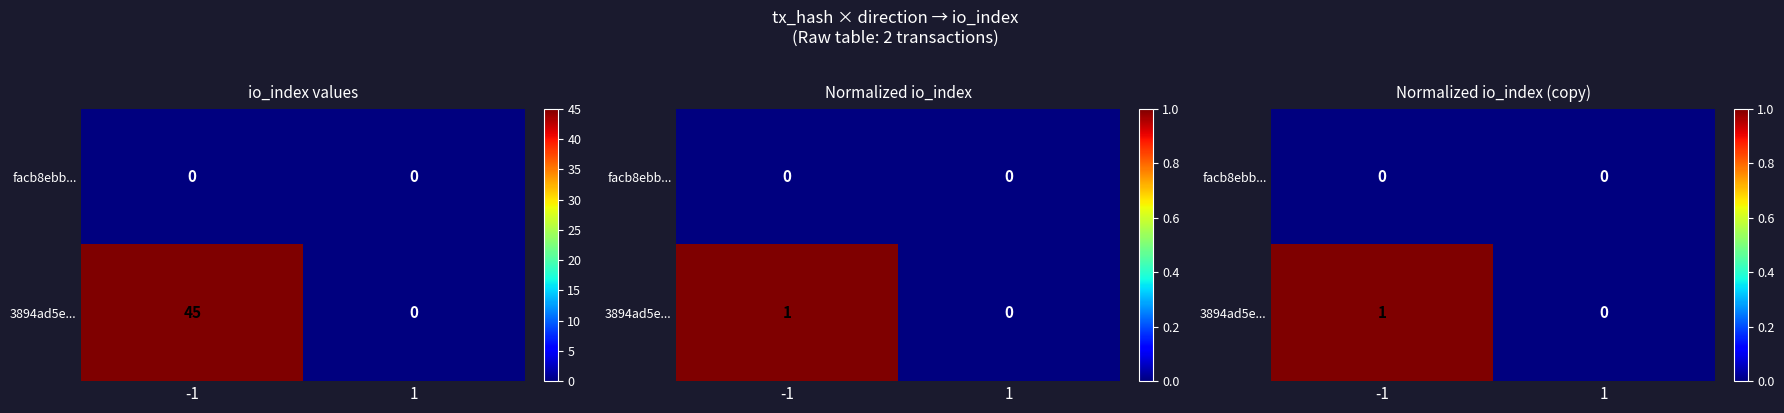

What is the maximum value shown in the chart?

1